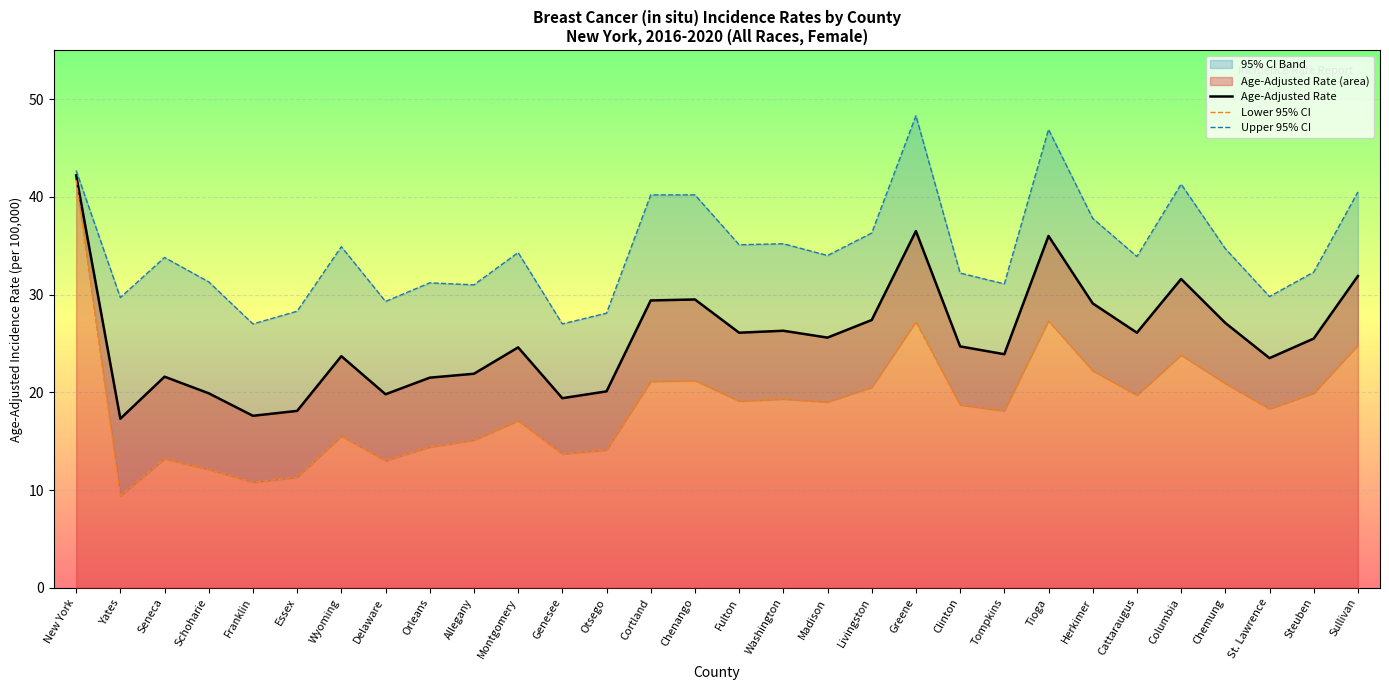

What is the difference between the maximum and second lowest values in the Upper 95% CI series?

21.3